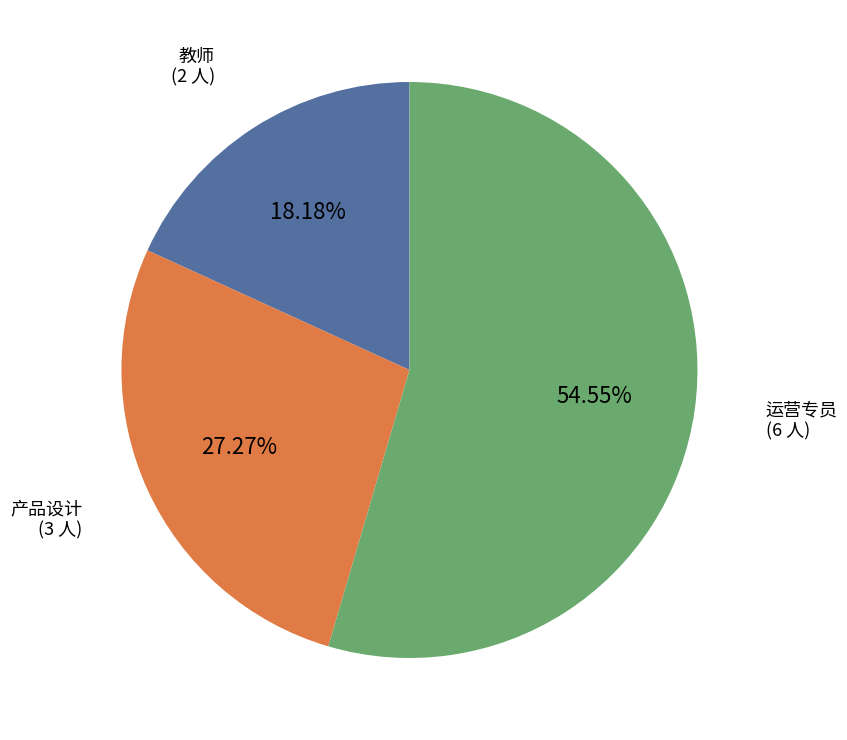

Is there any slice that represents more than half of the pie?

Yes